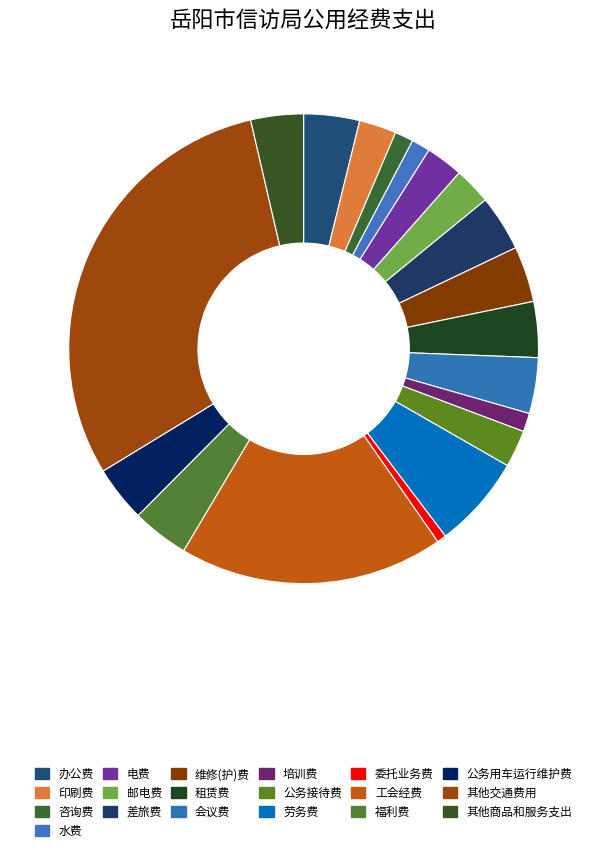

What is the change in value from 劳务费 to 福利费?

-1.9